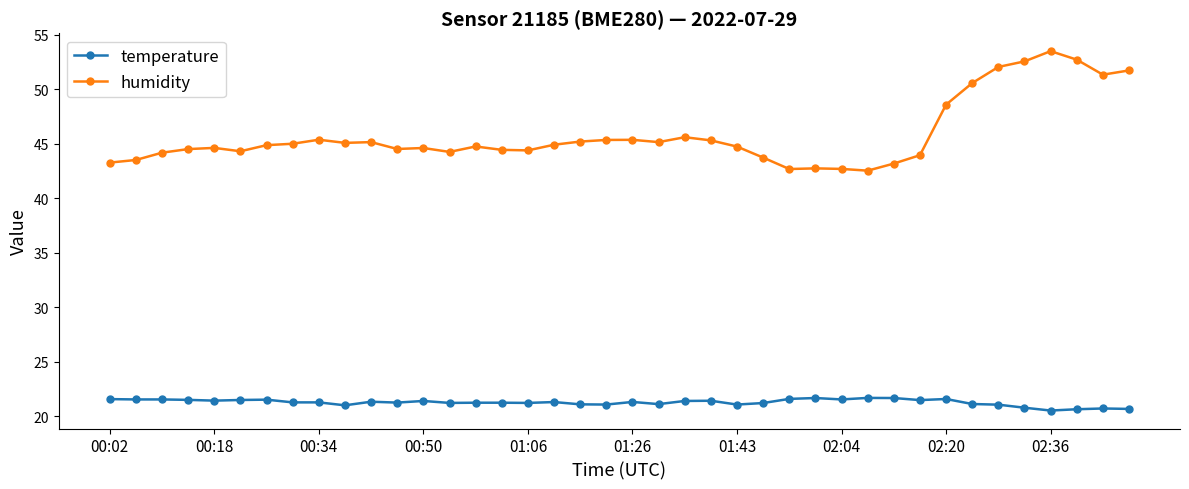

How many categories are shown in the chart?

40